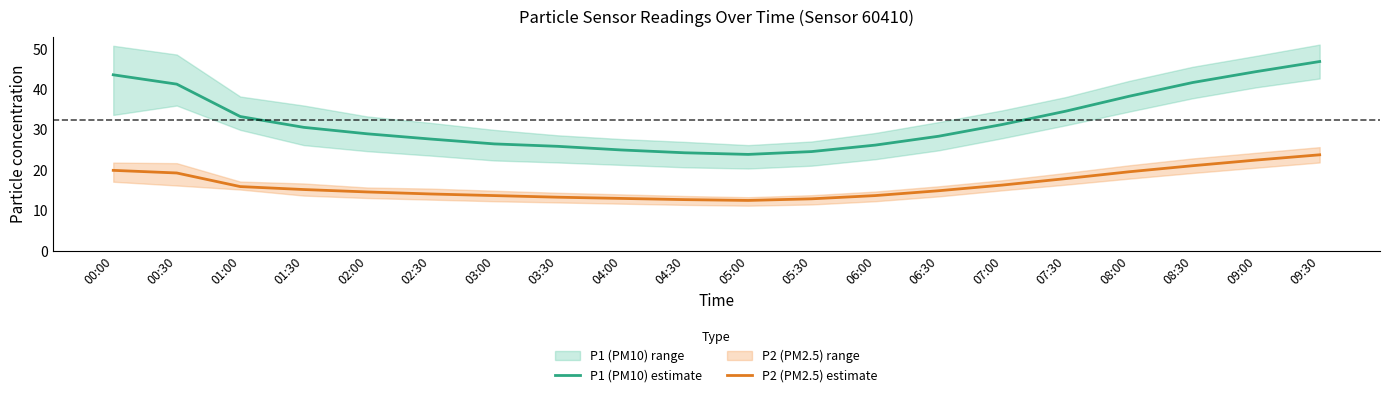

The value of P2 (PM2.5) estimate at 02:00 is 14.5. True or false?

True